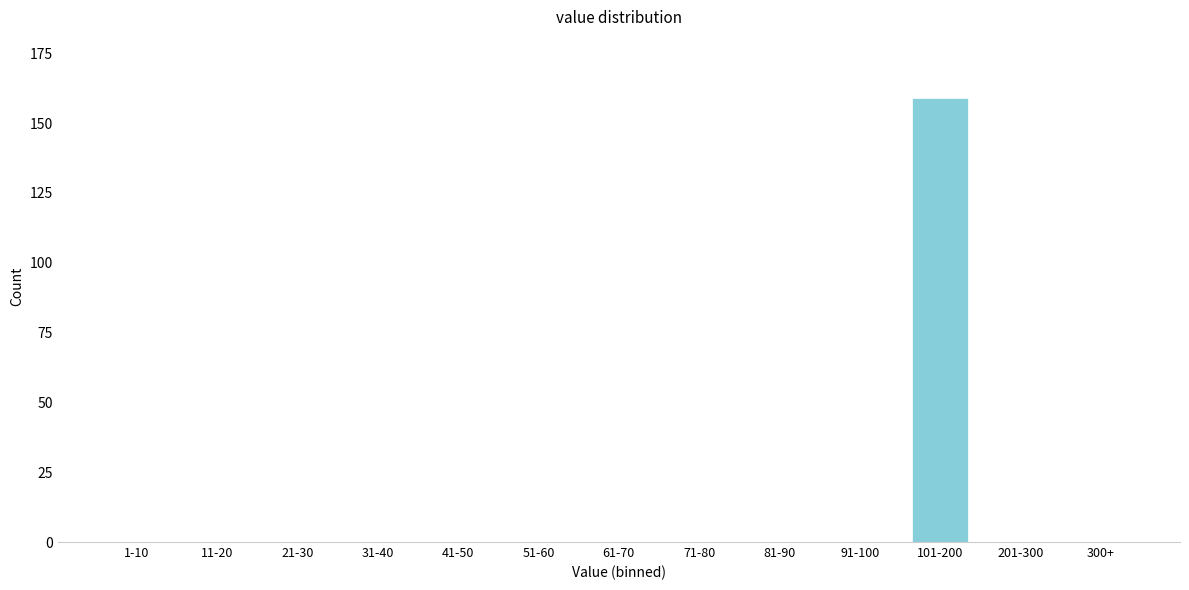

Reading right to left, extract all data points from this chart.

300+=0	201-300=0	101-200=159	91-100=0	81-90=0	71-80=0	61-70=0	51-60=0	41-50=0	31-40=0	21-30=0	11-20=0	1-10=0